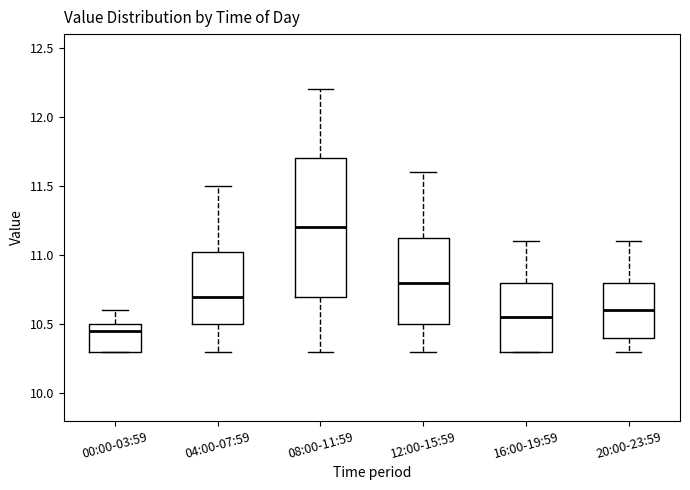

Where does the median line of the box for 00:00-03:59 sit on the y-axis? The values are not printed on the chart, so give them approximately, as read against the axis.

10.45